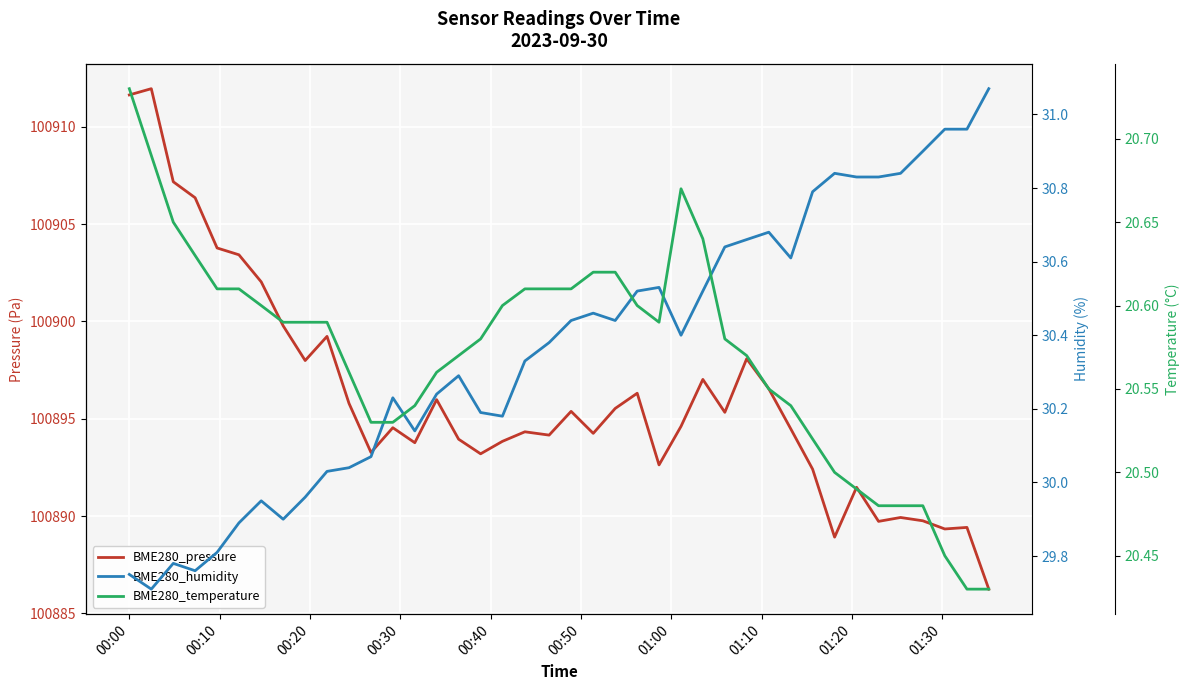

True or false: BME280_humidity and BME280_temperature intersect in this chart.

False